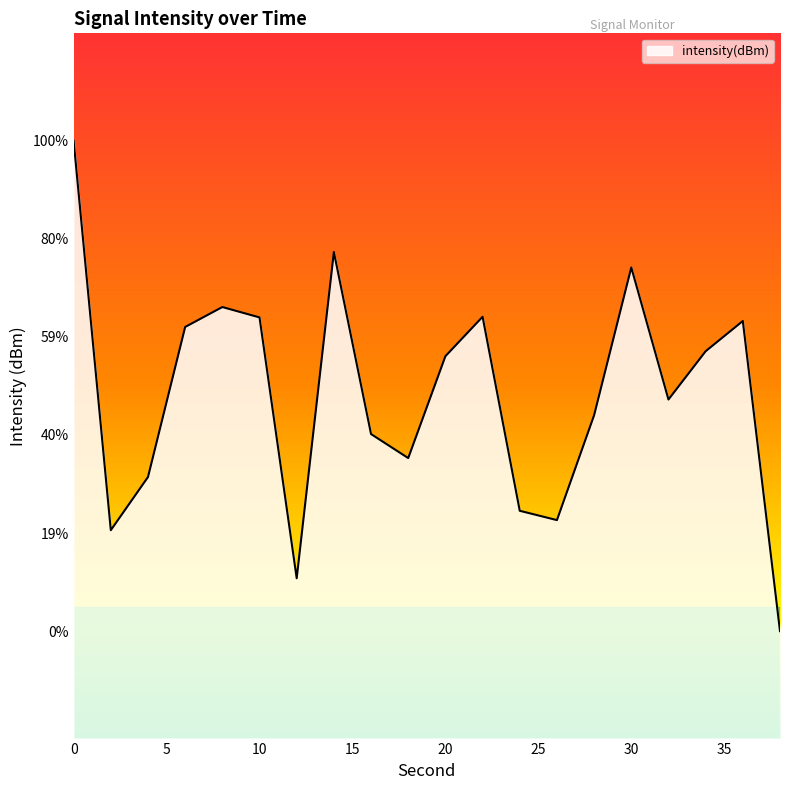

What is the difference between the values at 10 and 34?

0.3